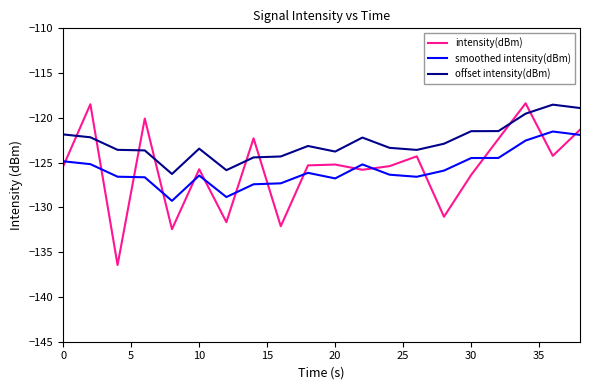

What is the difference between the maximum and minimum values in the intensity(dBm) series?

18.1